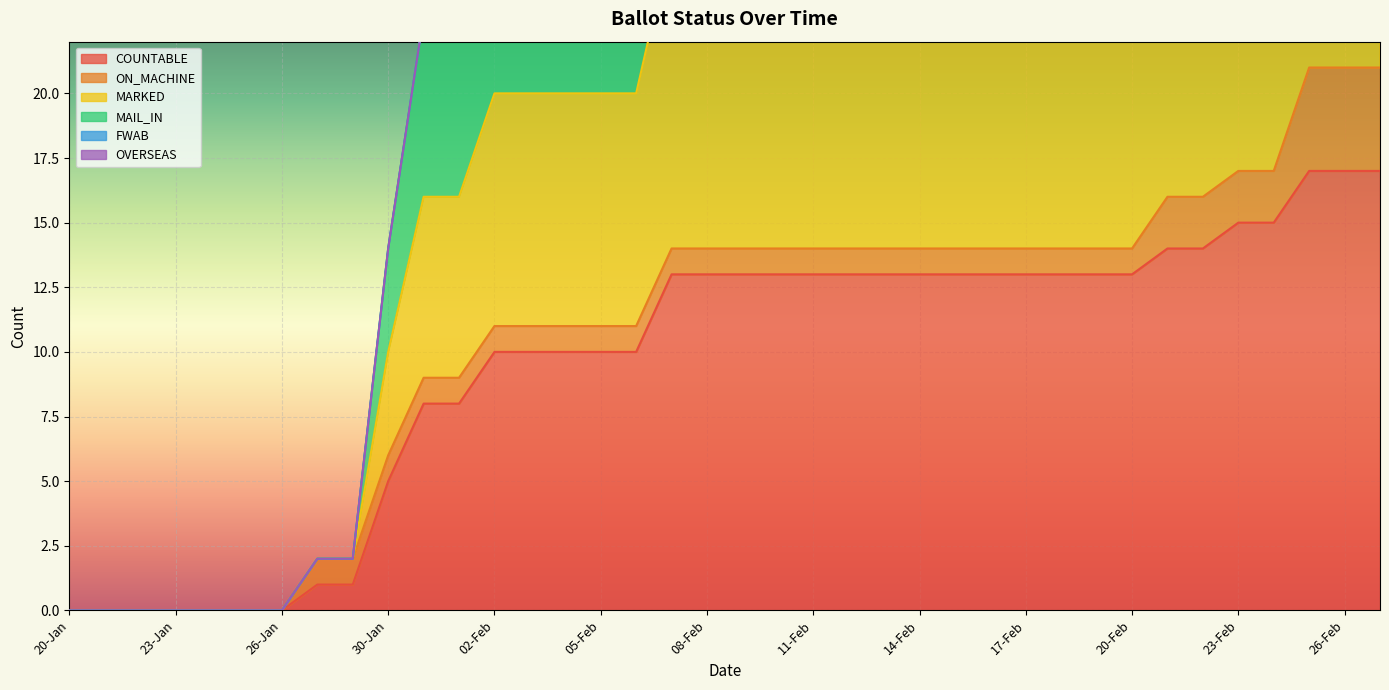

True or false: MARKED and MAIL_IN cross at least once.

False